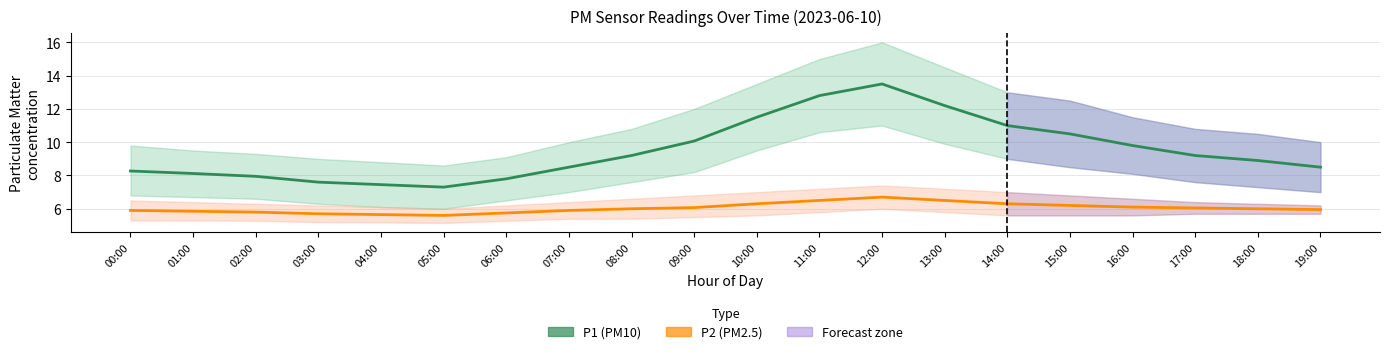

Which series has the largest range (max minus min)?

P1